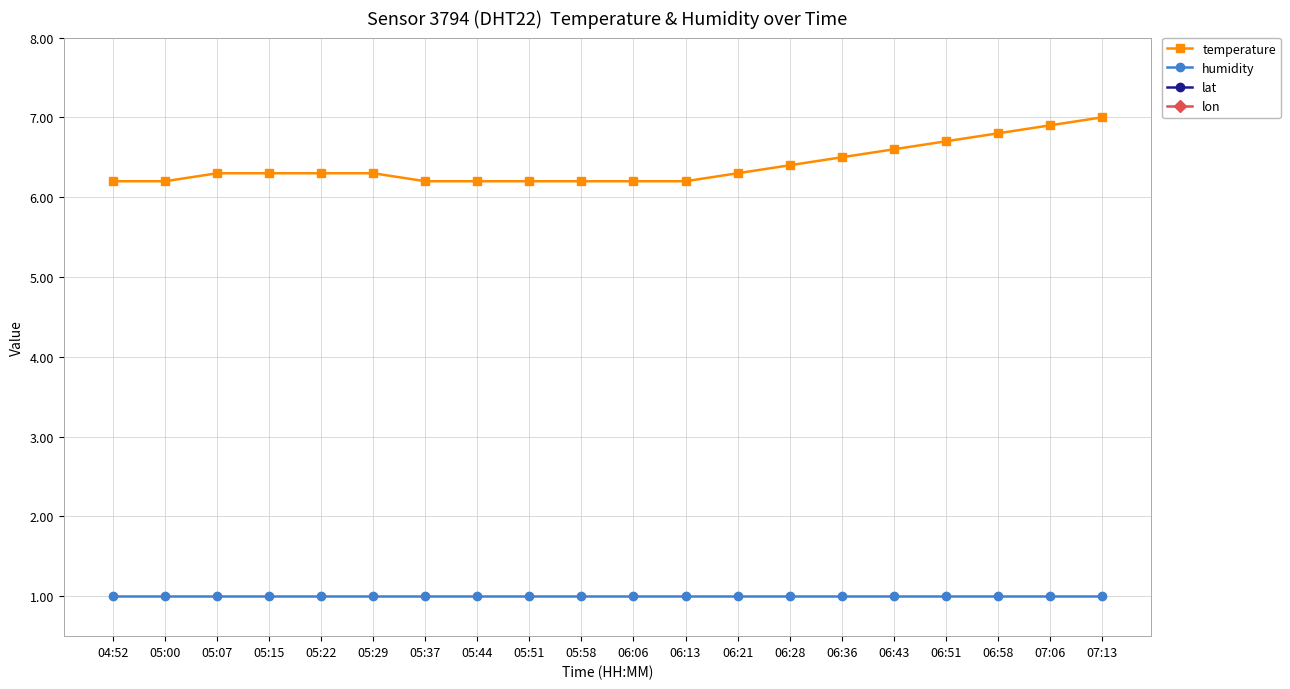

How many data points does each series have?

20